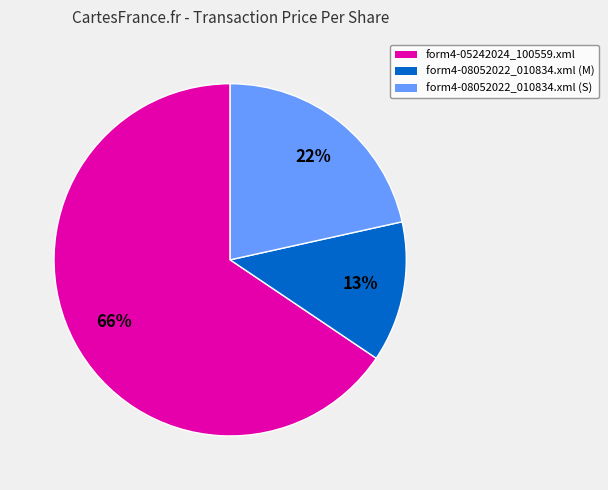

What is the ratio of the value at form4-08052022_010834.xml (M) to the value at form4-08052022_010834.xml (S)?

0.6